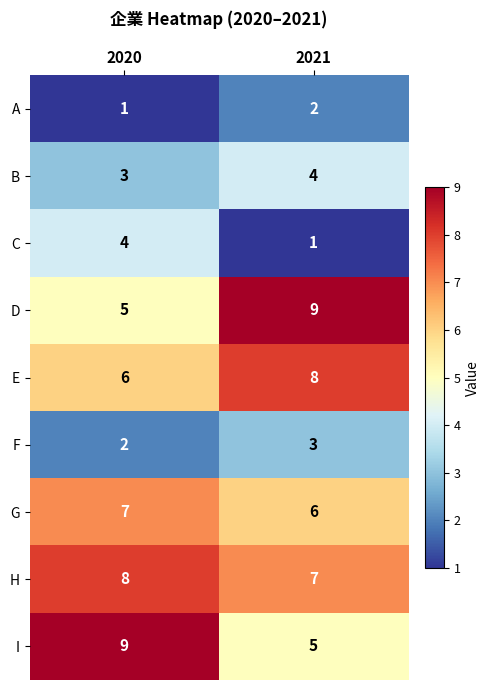

The value of H at 2021 is 7. True or false?

True